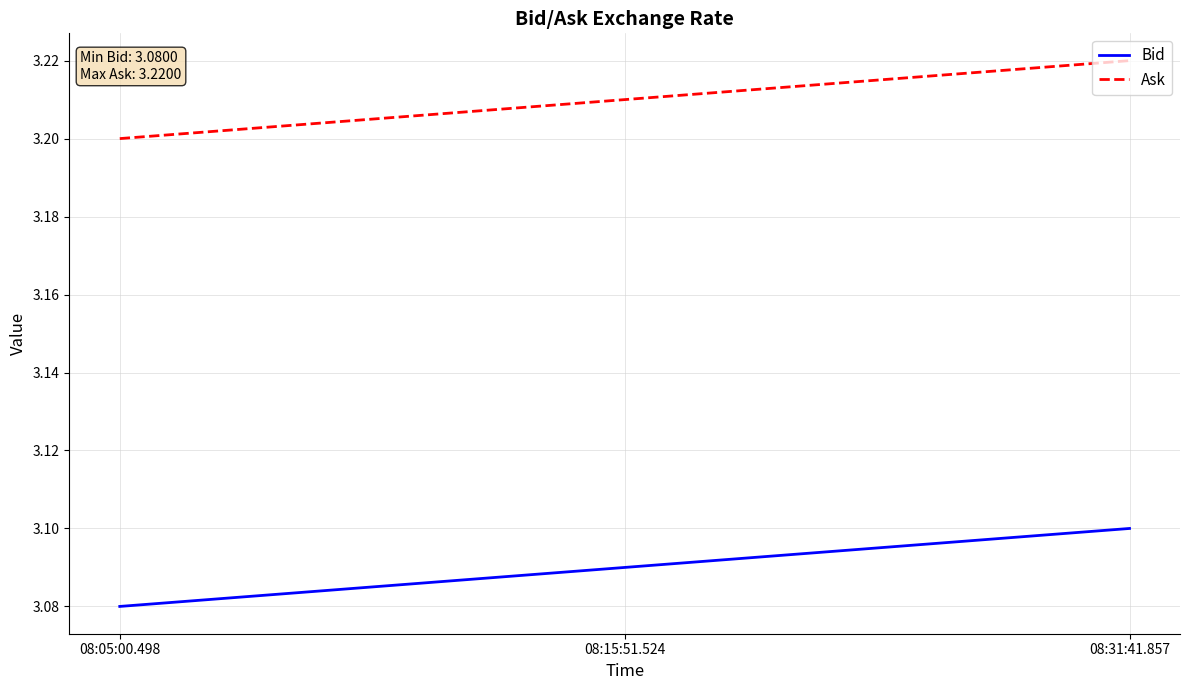

True or false: Ask has a value of 4.4 at 08:05:00.498.

False